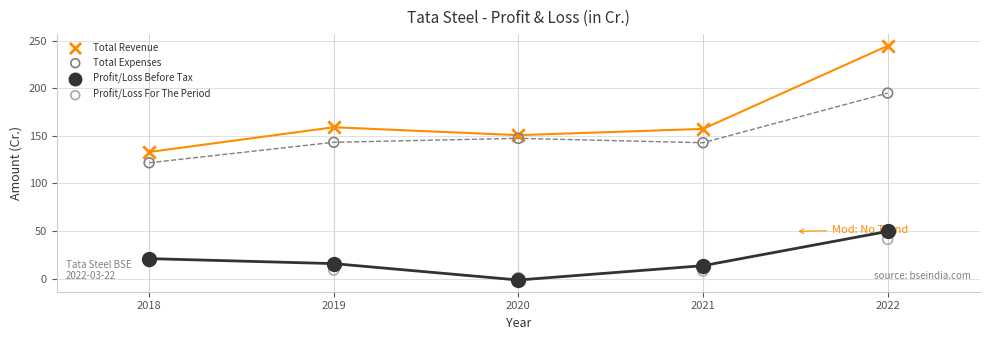

In the Profit/Loss Before Tax series, what Y value is closest to 24?

20.9